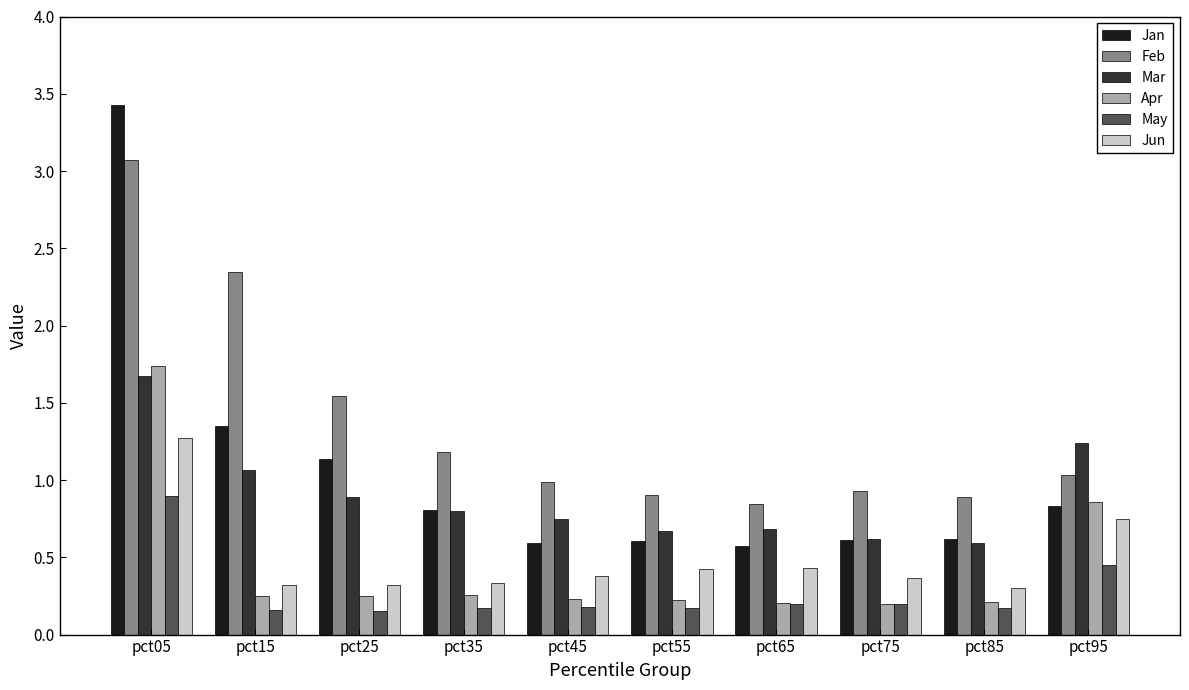

At which label does Jan reach its peak?

pct05